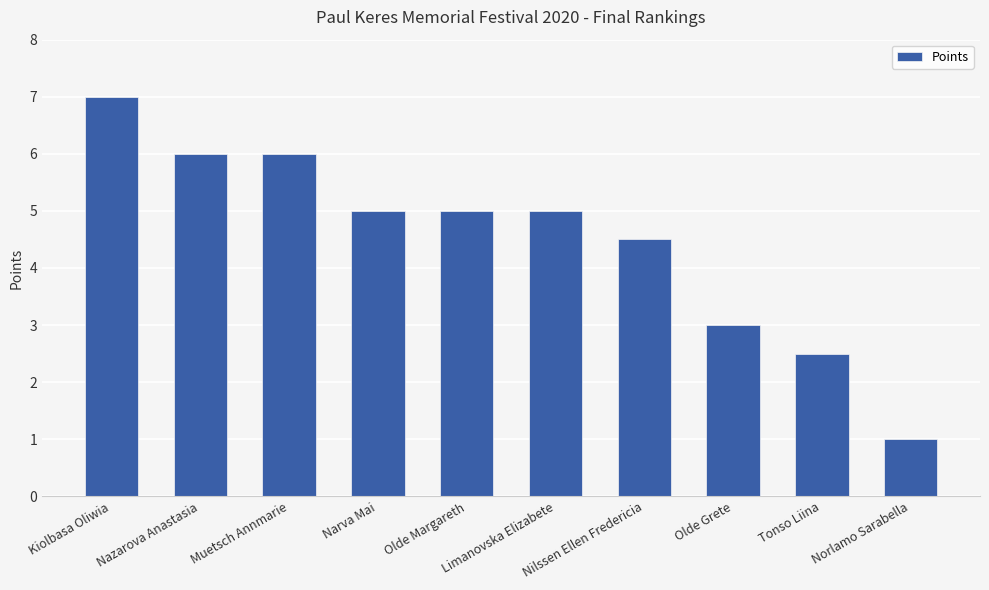

How many distinct data groups are displayed?

1